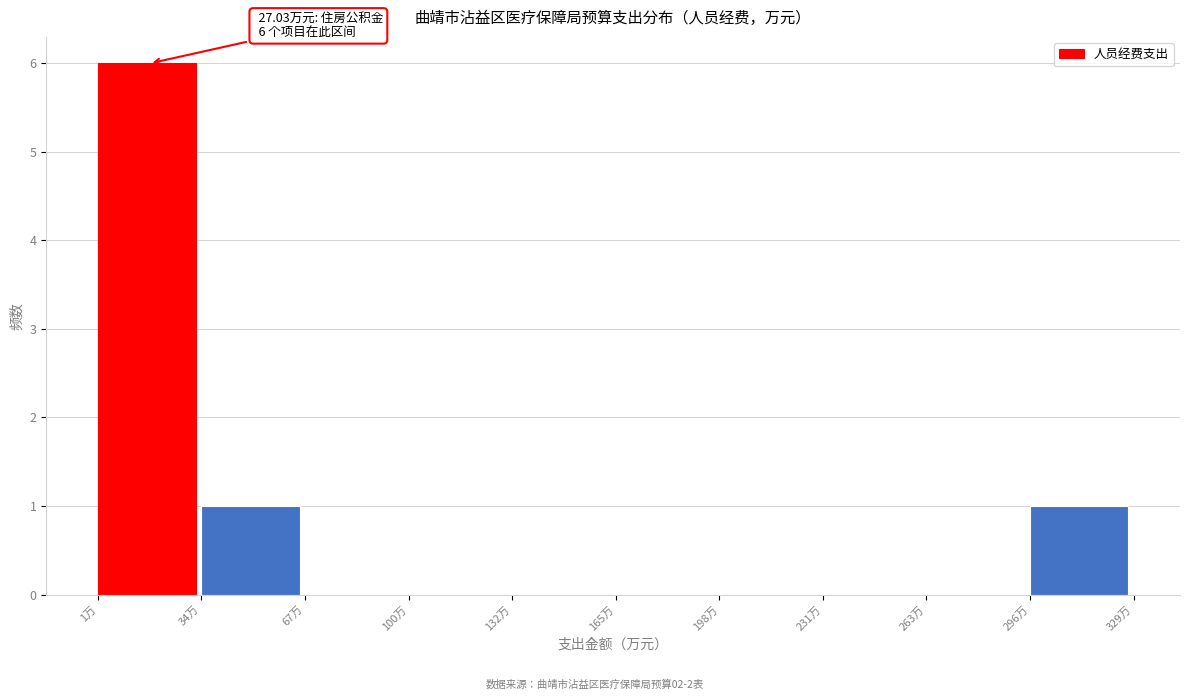

Which range on the x-axis has the tallest bar?

0 to 35